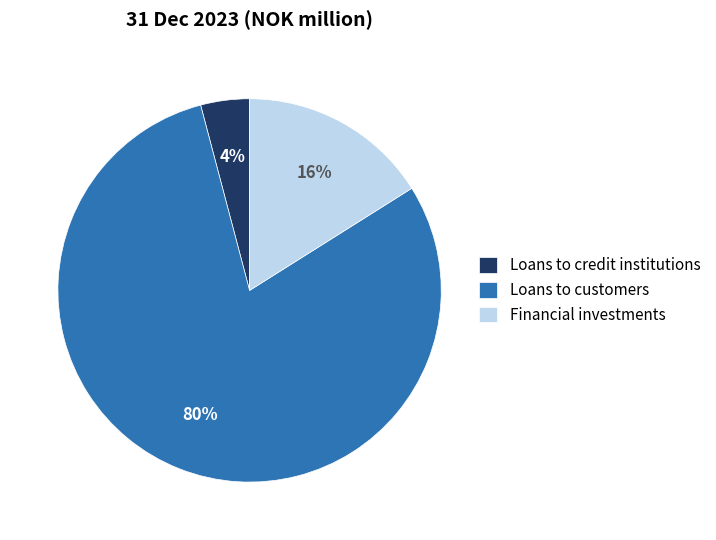

The Loans to customers slice represents 72% of the pie. True or false?

False